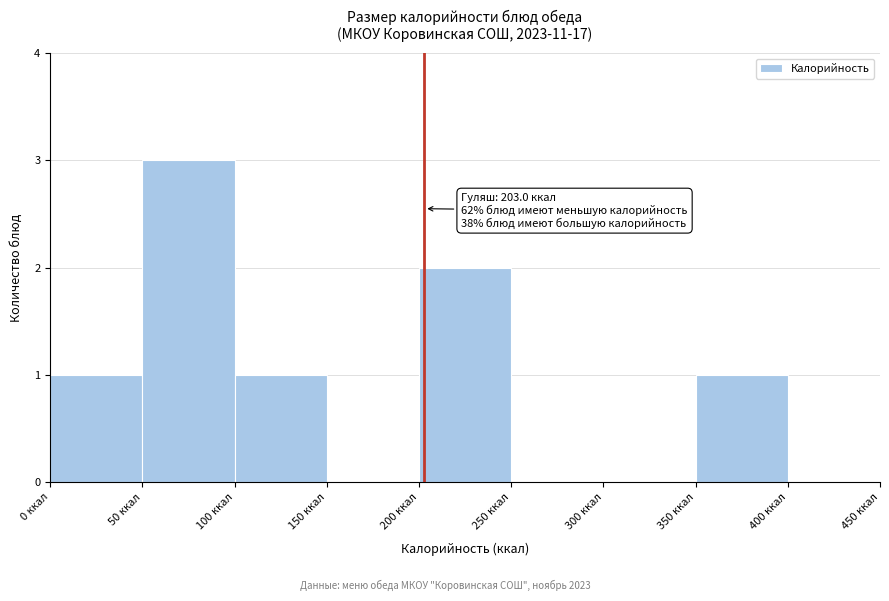

Over which range of the x-axis is the bar tallest?

50 to 100